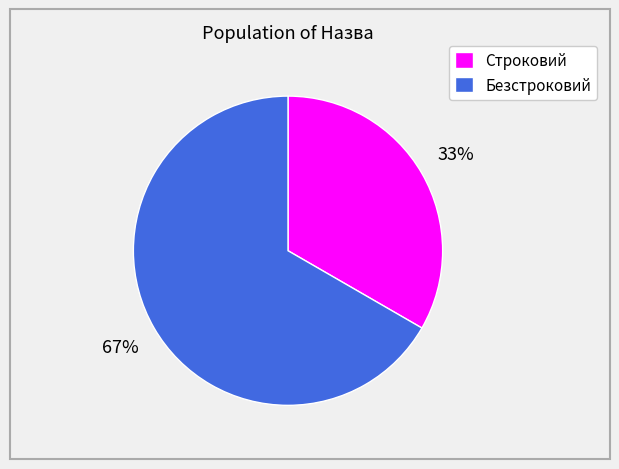

The Безстроковий slice represents 67% of the pie. True or false?

True